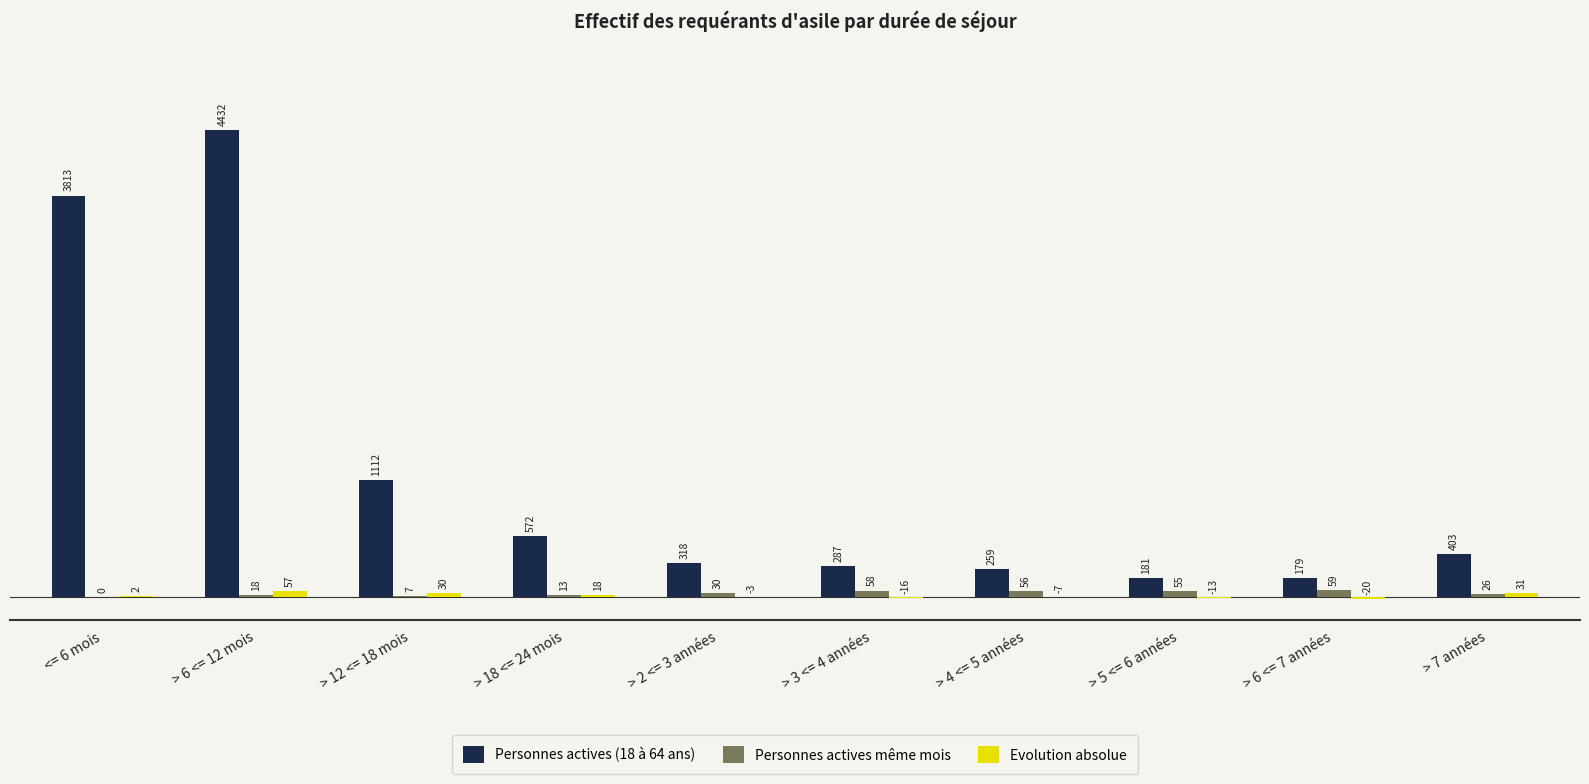

What is the total value across all series at > 4 <= 5 années?

308